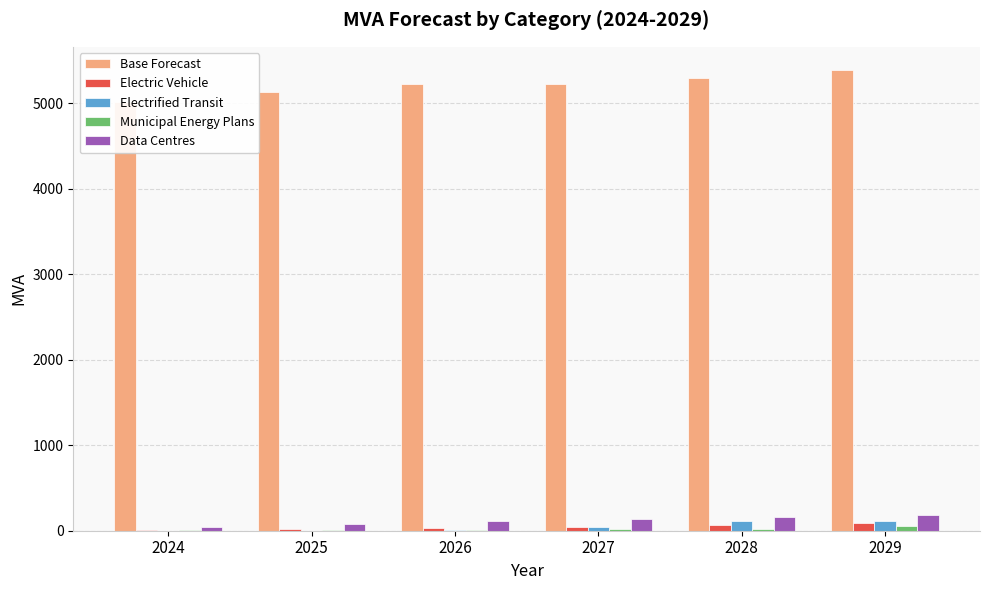

What is the average value of the Municipal Energy Plans series?

19.0